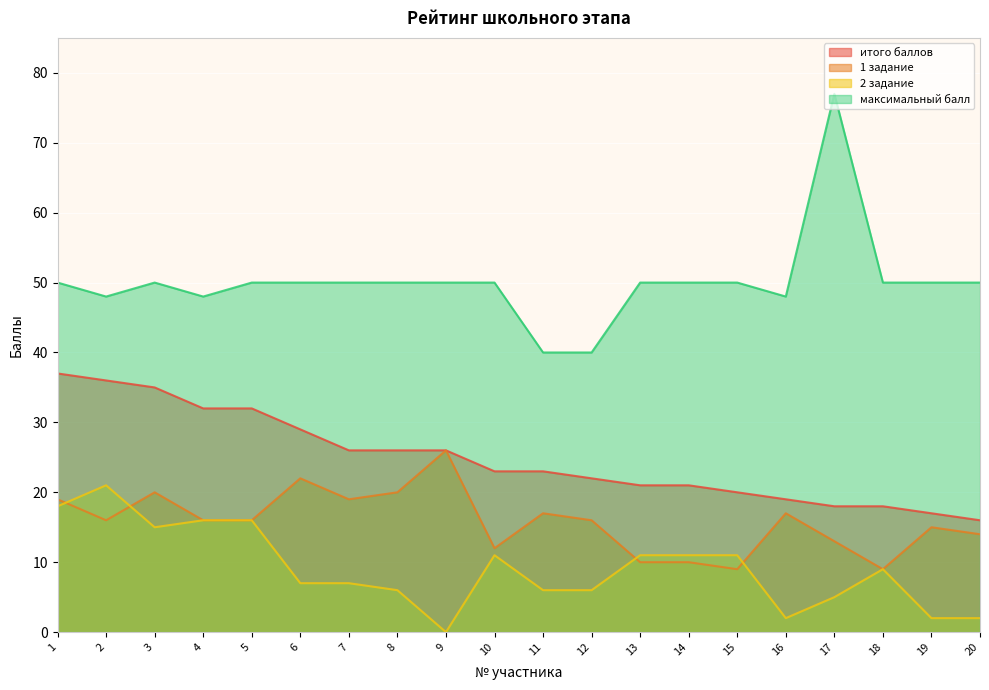

Which series has the widest spread of values?

максимальный балл